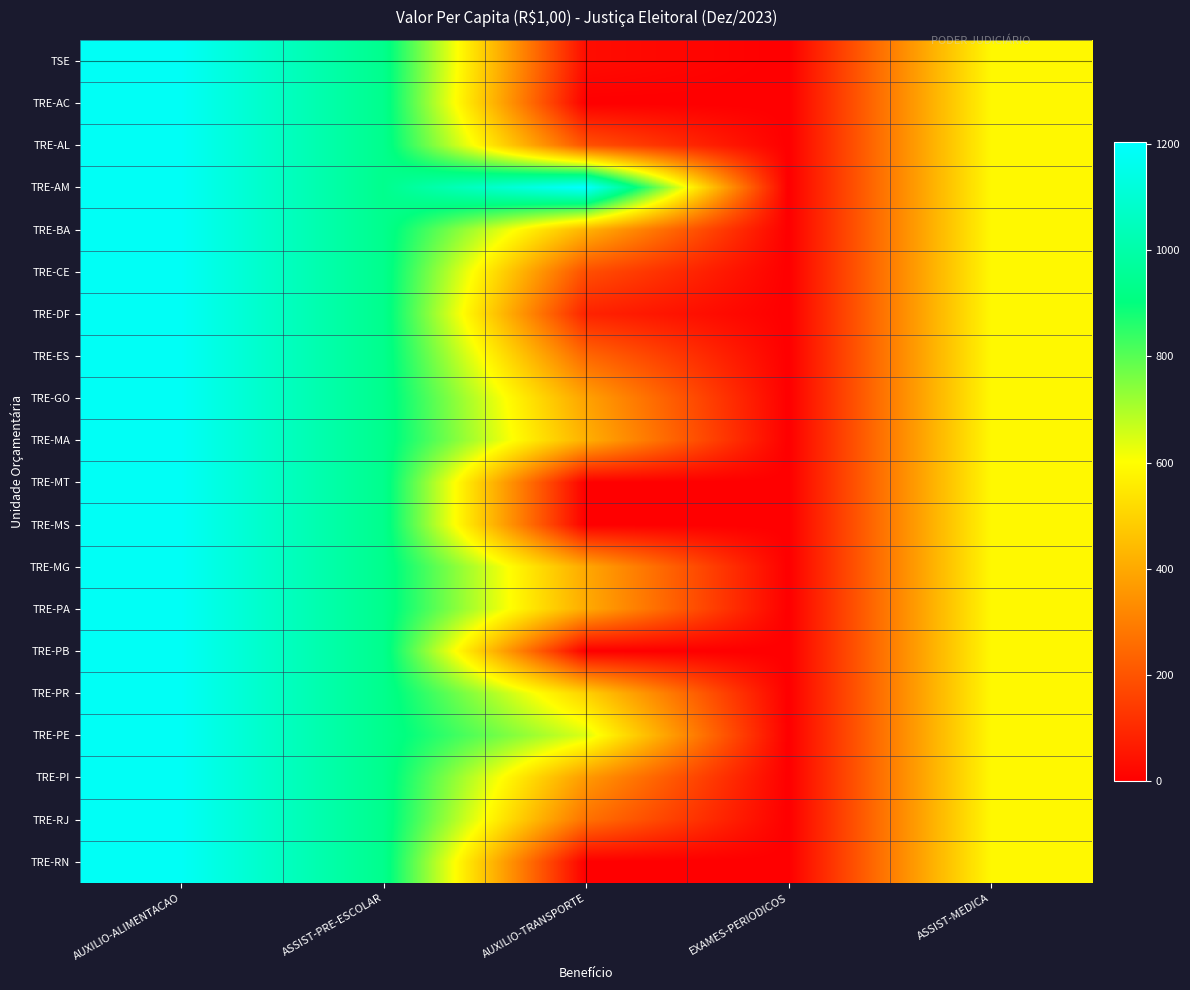

Reading left to right, list all the values displayed in this chart.

TSE: AUXILIO-ALIMENTACAO=1182.7	ASSIST-PRE-ESCOLAR=935.2	AUXILIO-TRANSPORTE=32.3	EXAMES-PERIODICOS=0.0	ASSIST-MEDICA=586.9
TRE-AC: AUXILIO-ALIMENTACAO=1182.7	ASSIST-PRE-ESCOLAR=935.2	AUXILIO-TRANSPORTE=0.0	EXAMES-PERIODICOS=0.0	ASSIST-MEDICA=586.9
TRE-AL: AUXILIO-ALIMENTACAO=1182.7	ASSIST-PRE-ESCOLAR=935.2	AUXILIO-TRANSPORTE=195.2	EXAMES-PERIODICOS=0.0	ASSIST-MEDICA=586.9
TRE-AM: AUXILIO-ALIMENTACAO=1182.7	ASSIST-PRE-ESCOLAR=935.2	AUXILIO-TRANSPORTE=1204.7	EXAMES-PERIODICOS=0.0	ASSIST-MEDICA=586.9
TRE-BA: AUXILIO-ALIMENTACAO=1182.7	ASSIST-PRE-ESCOLAR=935.2	AUXILIO-TRANSPORTE=426.7	EXAMES-PERIODICOS=0.0	ASSIST-MEDICA=586.9
TRE-CE: AUXILIO-ALIMENTACAO=1182.7	ASSIST-PRE-ESCOLAR=935.2	AUXILIO-TRANSPORTE=189.2	EXAMES-PERIODICOS=0.0	ASSIST-MEDICA=586.9
TRE-DF: AUXILIO-ALIMENTACAO=1182.7	ASSIST-PRE-ESCOLAR=935.2	AUXILIO-TRANSPORTE=85.3	EXAMES-PERIODICOS=0.0	ASSIST-MEDICA=586.9
TRE-ES: AUXILIO-ALIMENTACAO=1182.7	ASSIST-PRE-ESCOLAR=935.2	AUXILIO-TRANSPORTE=247.8	EXAMES-PERIODICOS=0.0	ASSIST-MEDICA=586.9
TRE-GO: AUXILIO-ALIMENTACAO=1182.7	ASSIST-PRE-ESCOLAR=935.2	AUXILIO-TRANSPORTE=385.8	EXAMES-PERIODICOS=0.0	ASSIST-MEDICA=586.9
TRE-MA: AUXILIO-ALIMENTACAO=1182.7	ASSIST-PRE-ESCOLAR=935.2	AUXILIO-TRANSPORTE=416.6	EXAMES-PERIODICOS=0.0	ASSIST-MEDICA=586.9
TRE-MT: AUXILIO-ALIMENTACAO=1182.7	ASSIST-PRE-ESCOLAR=935.2	AUXILIO-TRANSPORTE=0.0	EXAMES-PERIODICOS=0.0	ASSIST-MEDICA=586.9
TRE-MS: AUXILIO-ALIMENTACAO=1182.7	ASSIST-PRE-ESCOLAR=935.2	AUXILIO-TRANSPORTE=0.0	EXAMES-PERIODICOS=0.0	ASSIST-MEDICA=586.9
TRE-MG: AUXILIO-ALIMENTACAO=1182.7	ASSIST-PRE-ESCOLAR=935.2	AUXILIO-TRANSPORTE=398.6	EXAMES-PERIODICOS=0.0	ASSIST-MEDICA=586.9
TRE-PA: AUXILIO-ALIMENTACAO=1182.7	ASSIST-PRE-ESCOLAR=935.2	AUXILIO-TRANSPORTE=404.4	EXAMES-PERIODICOS=0.0	ASSIST-MEDICA=586.9
TRE-PB: AUXILIO-ALIMENTACAO=1182.7	ASSIST-PRE-ESCOLAR=935.2	AUXILIO-TRANSPORTE=0.0	EXAMES-PERIODICOS=0.0	ASSIST-MEDICA=586.9
TRE-PR: AUXILIO-ALIMENTACAO=1182.7	ASSIST-PRE-ESCOLAR=935.2	AUXILIO-TRANSPORTE=496.6	EXAMES-PERIODICOS=0.0	ASSIST-MEDICA=586.9
TRE-PE: AUXILIO-ALIMENTACAO=1182.7	ASSIST-PRE-ESCOLAR=935.2	AUXILIO-TRANSPORTE=644.5	EXAMES-PERIODICOS=0.0	ASSIST-MEDICA=586.9
TRE-PI: AUXILIO-ALIMENTACAO=1182.7	ASSIST-PRE-ESCOLAR=935.2	AUXILIO-TRANSPORTE=366.1	EXAMES-PERIODICOS=0.0	ASSIST-MEDICA=586.9
TRE-RJ: AUXILIO-ALIMENTACAO=1182.7	ASSIST-PRE-ESCOLAR=935.2	AUXILIO-TRANSPORTE=270.1	EXAMES-PERIODICOS=0.0	ASSIST-MEDICA=586.9
TRE-RN: AUXILIO-ALIMENTACAO=1182.7	ASSIST-PRE-ESCOLAR=935.2	AUXILIO-TRANSPORTE=0.0	EXAMES-PERIODICOS=0.0	ASSIST-MEDICA=586.9